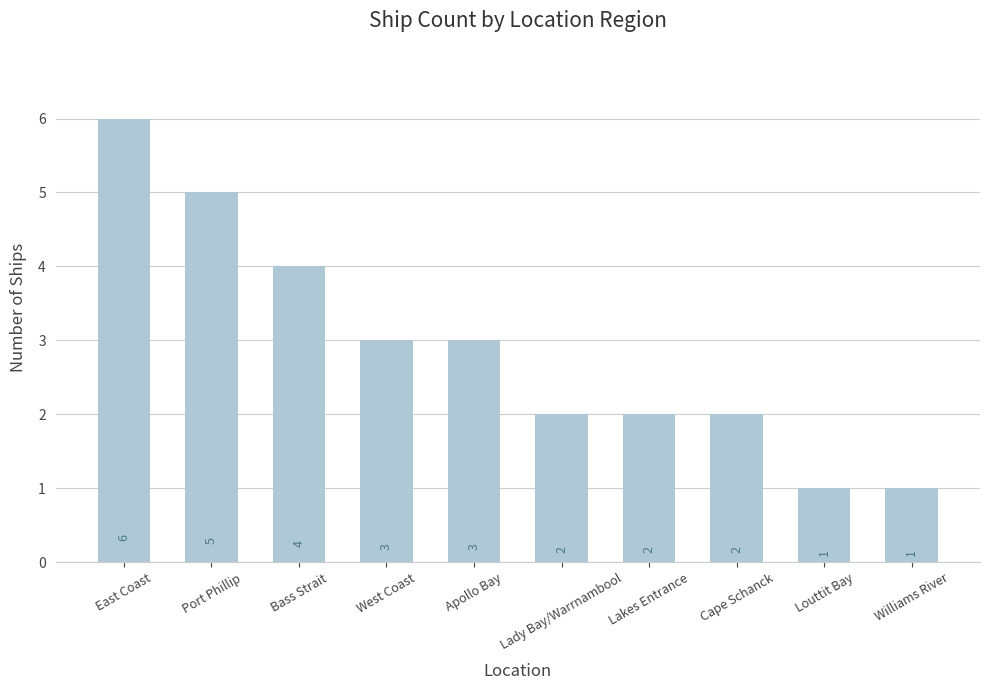

Read the value at Williams River.

1